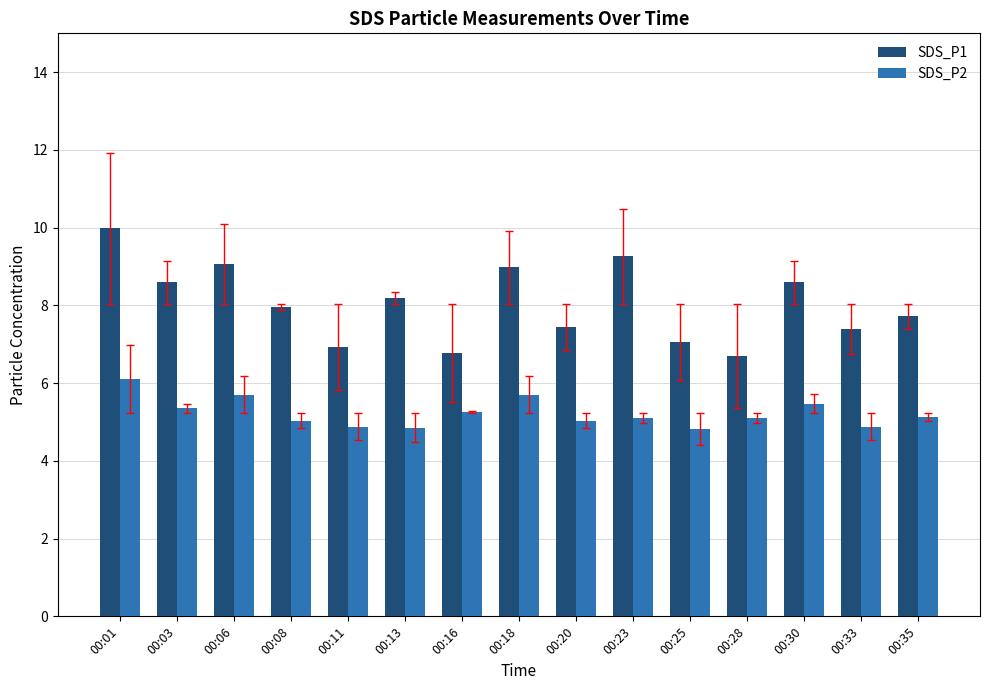

The value of SDS_P1 at 00:11 is 1.6. True or false?

False